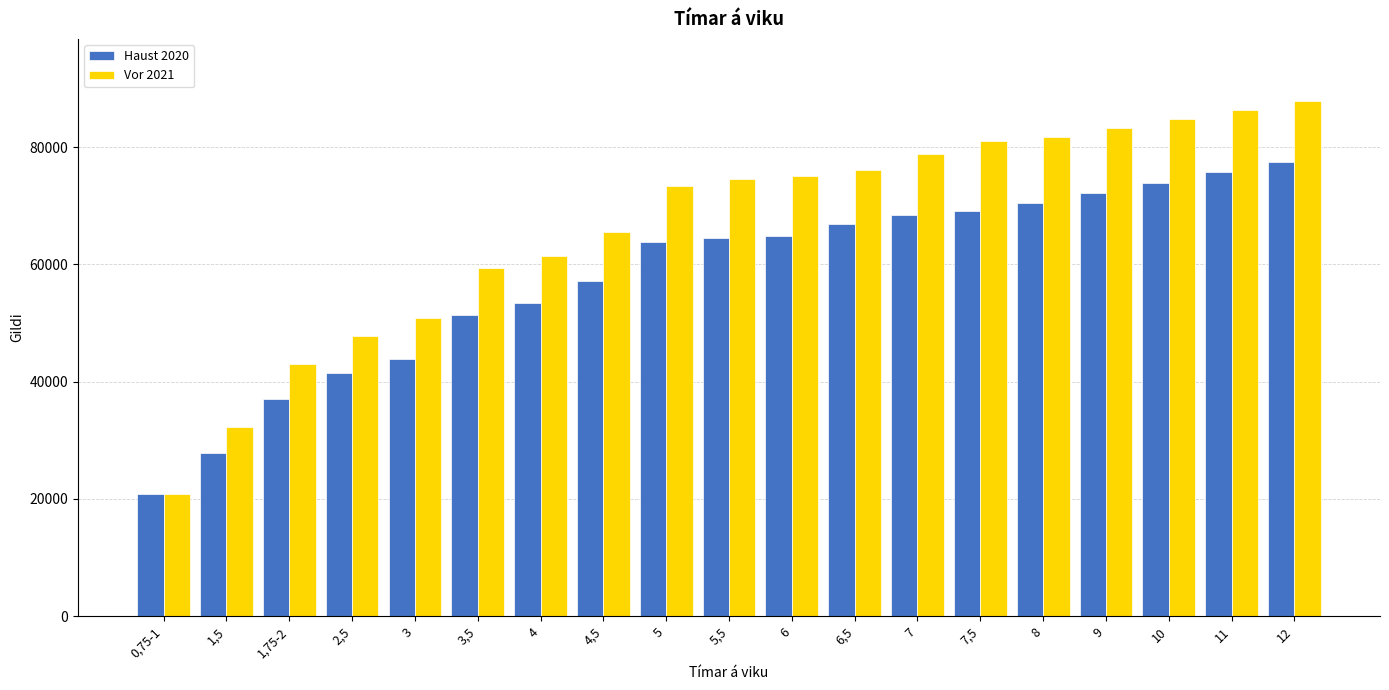

What is the label of the 12th bar from the right?

4,5